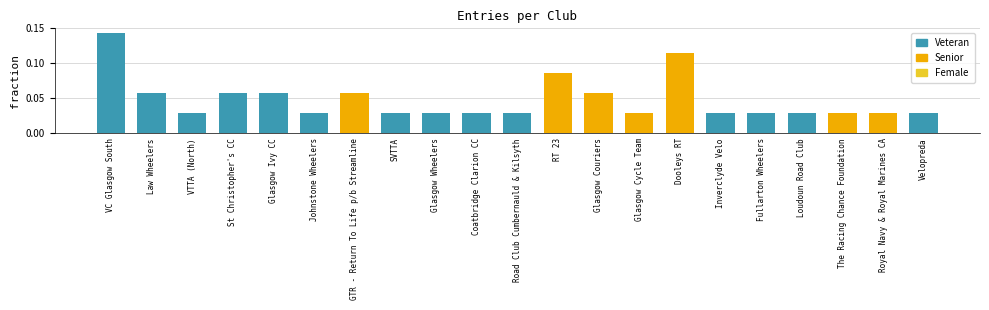

What position from the right is St Christopher's CC?

18